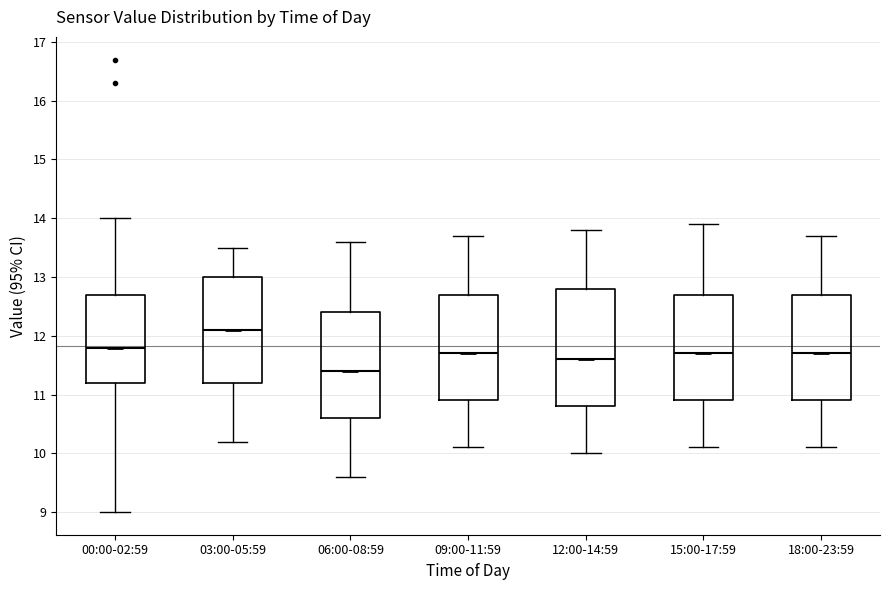

Where does the upper whisker of the box for 12:00-14:59 end on the y-axis? The values are not printed on the chart, so give them approximately, as read against the axis.

13.8